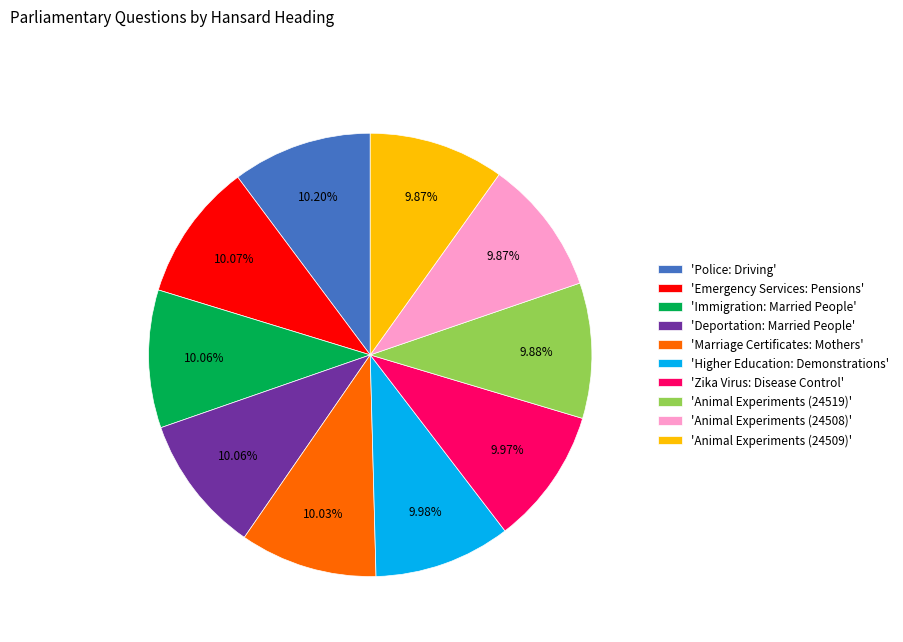

Is the sum of 'Zika Virus: Disease Control' and 'Police: Driving' greater than half?

No